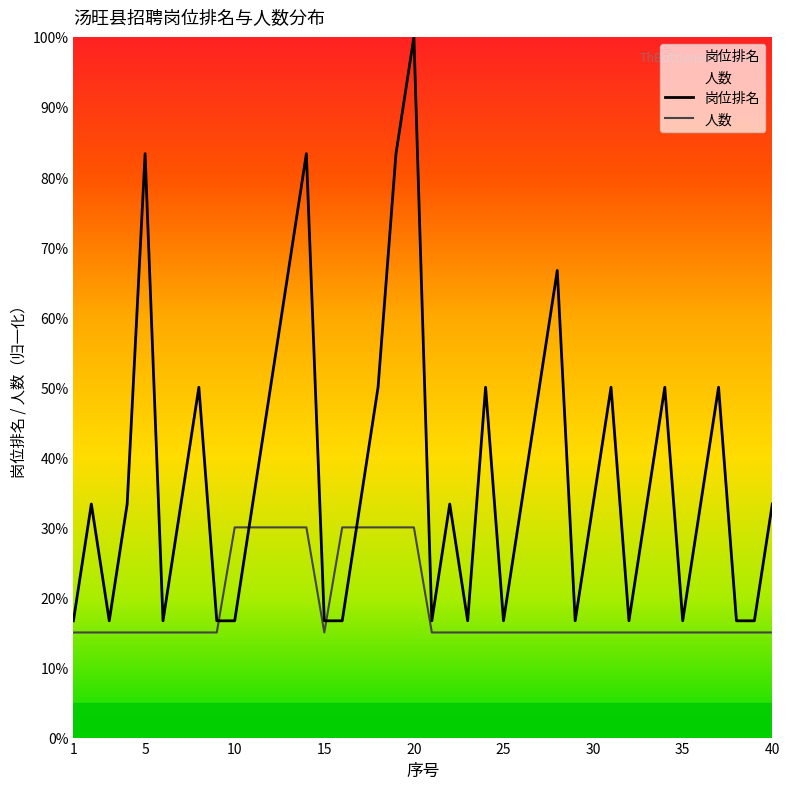

Is it true that 岗位排名 equals 38.4 at 5?

False